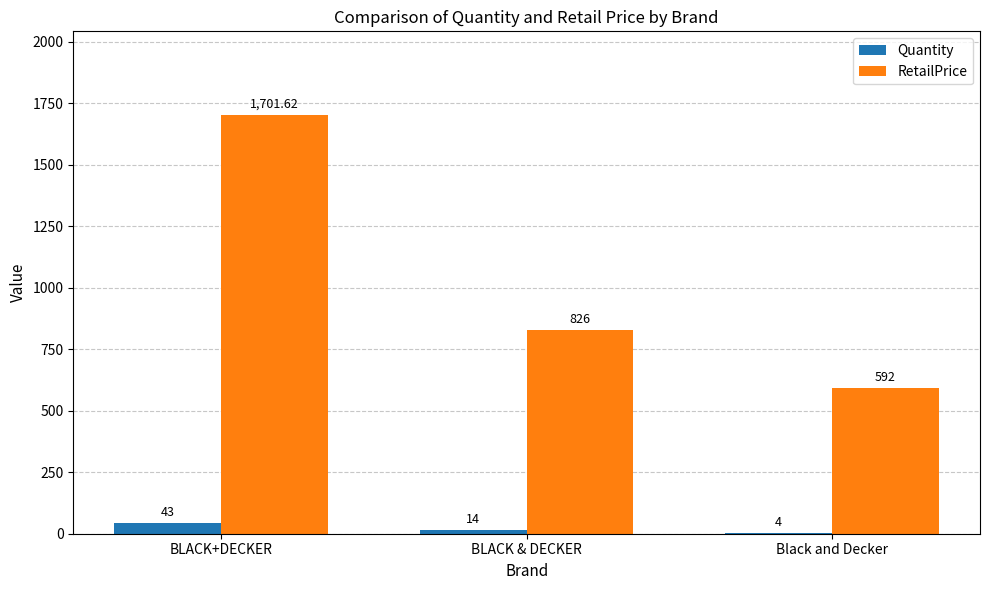

Which series has the largest total across all categories?

RetailPrice